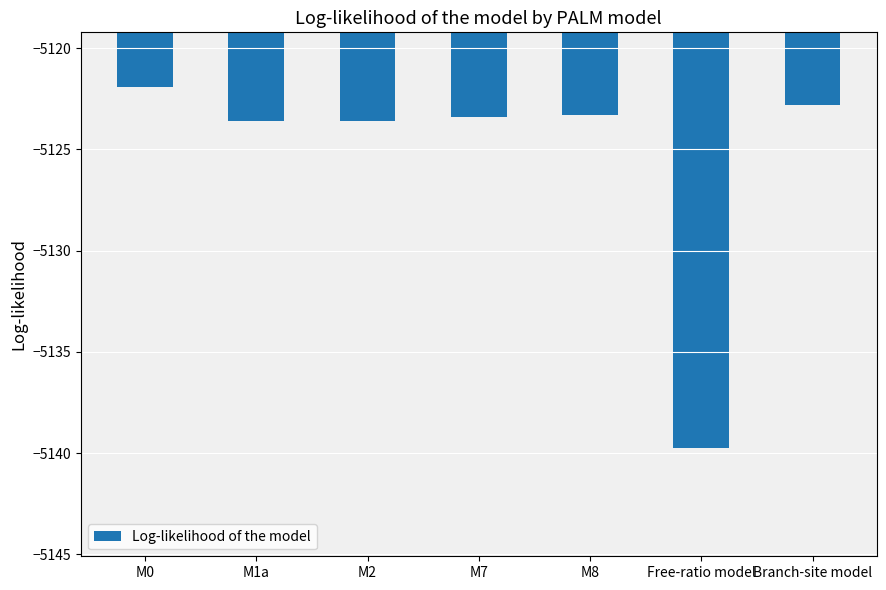

What is the average value?

-5125.5